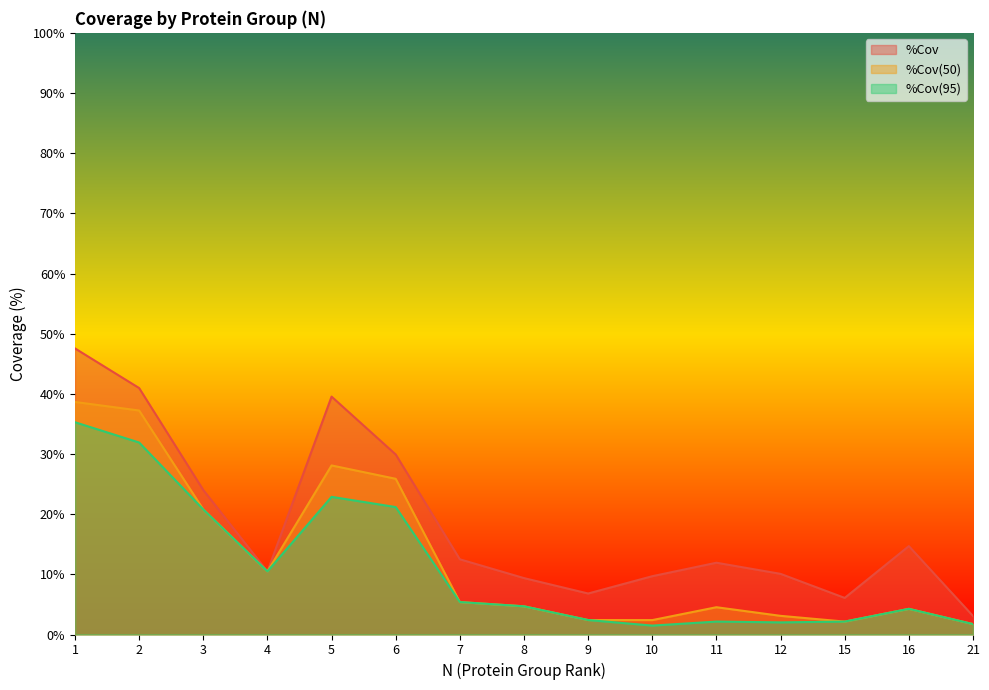

How many data points does each series have?

15